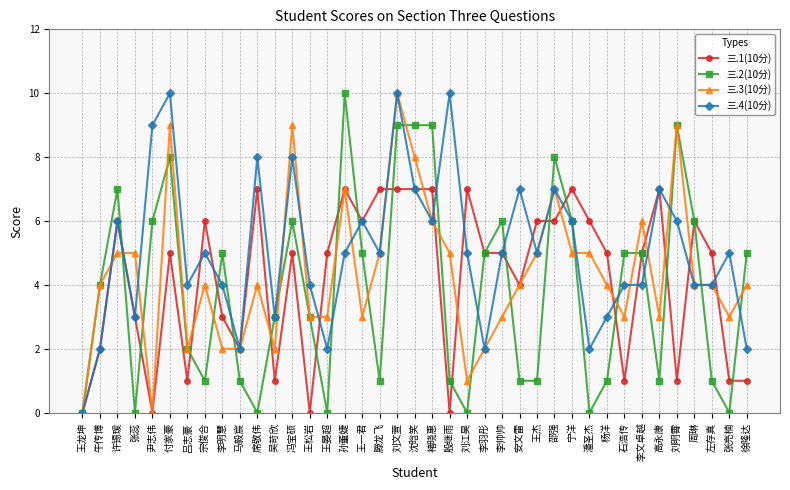

At 冯宝硕, list the series in order from largest to smallest.

三.3(10分), 三.4(10分), 三.2(10分), 三.1(10分)